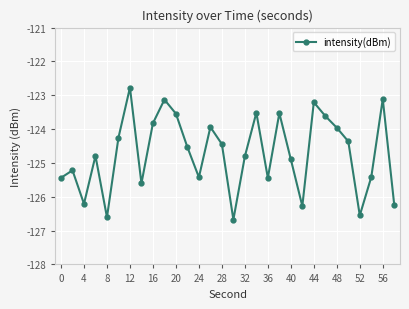

What is the maximum value shown in the chart?

-122.8